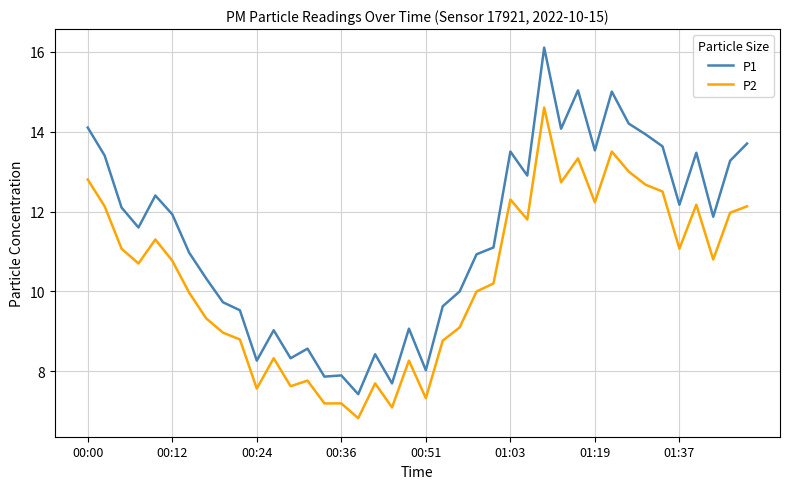

Does the chart display data point markers on the line(s)?

No